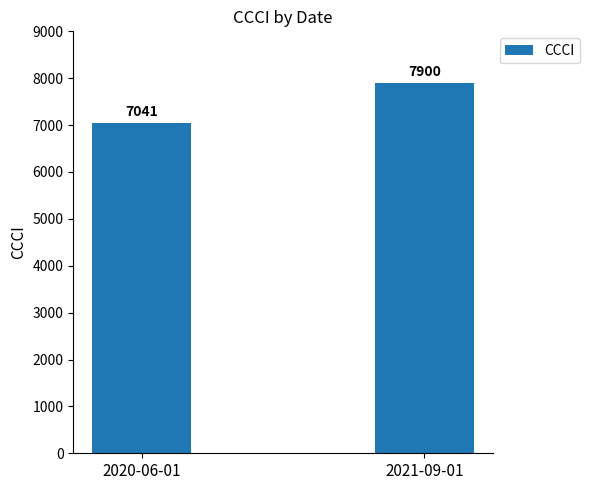

What is the maximum value shown in the chart?

7900